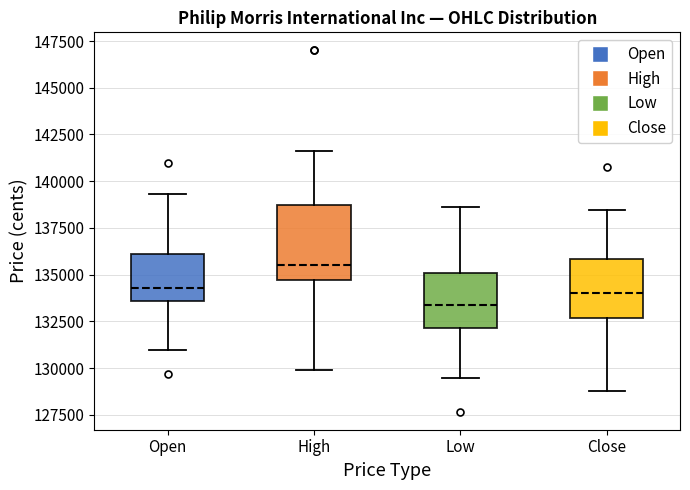

Which box has the lowest median line?

Low